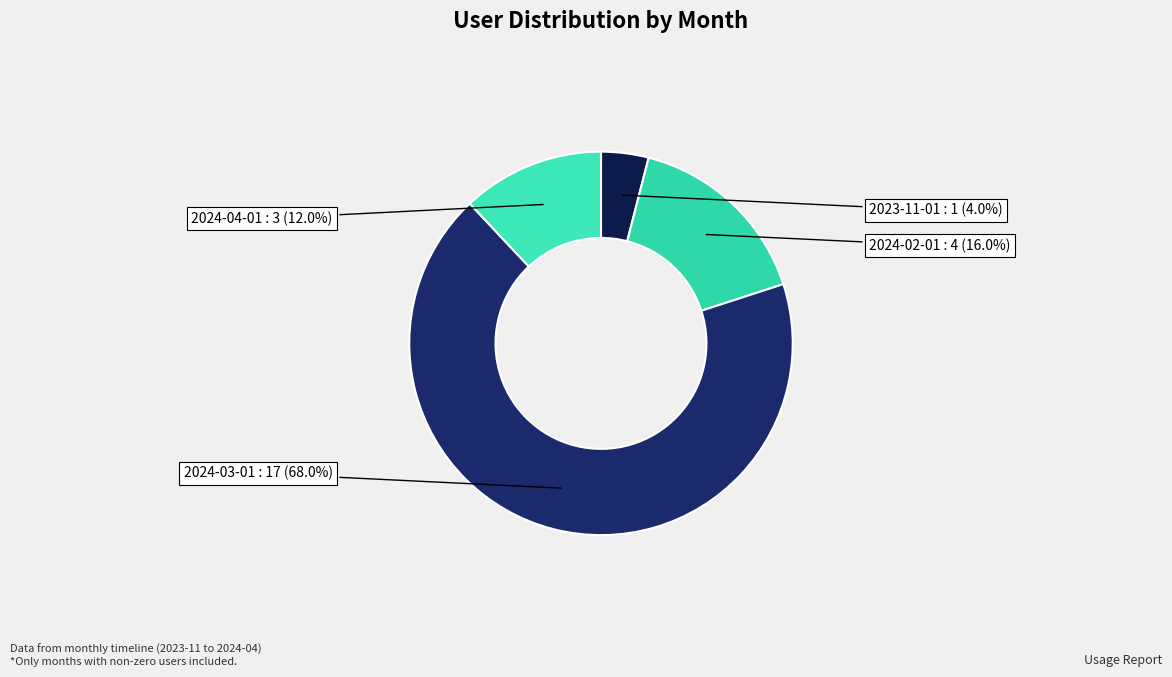

Does any single category account for the majority?

Yes